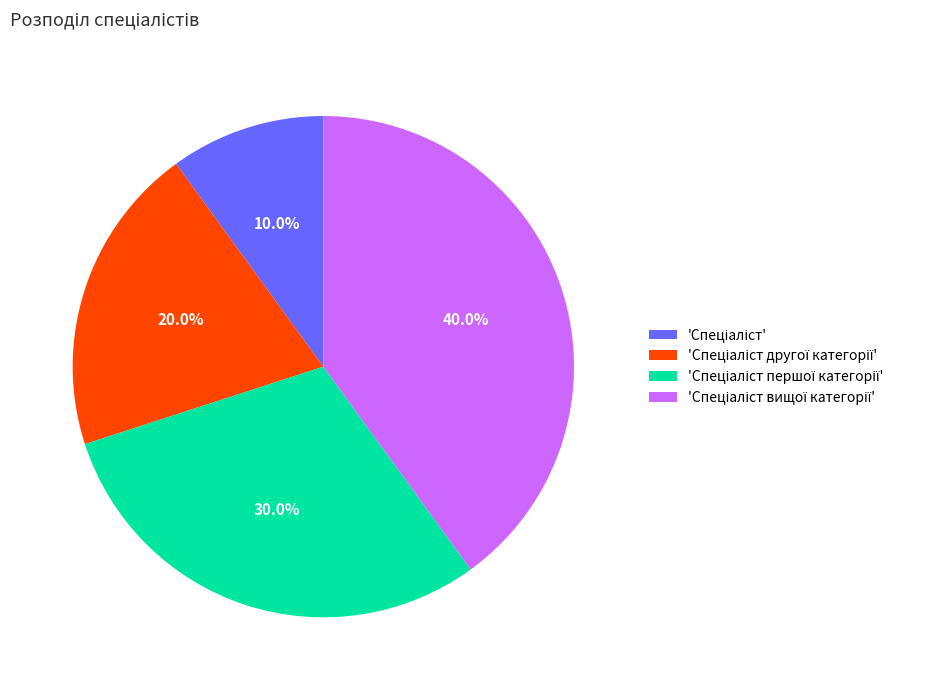

Is there a majority slice in this chart?

No